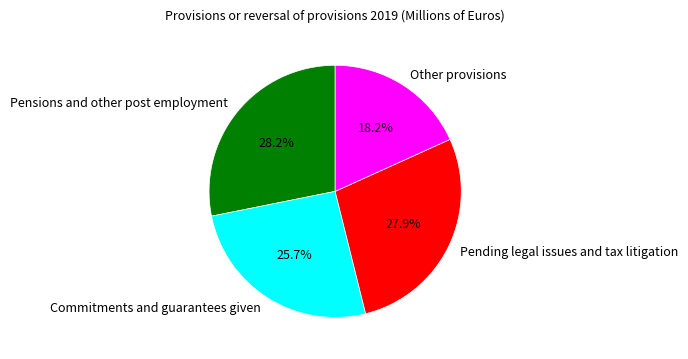

Which slice is the smallest?

Other provisions